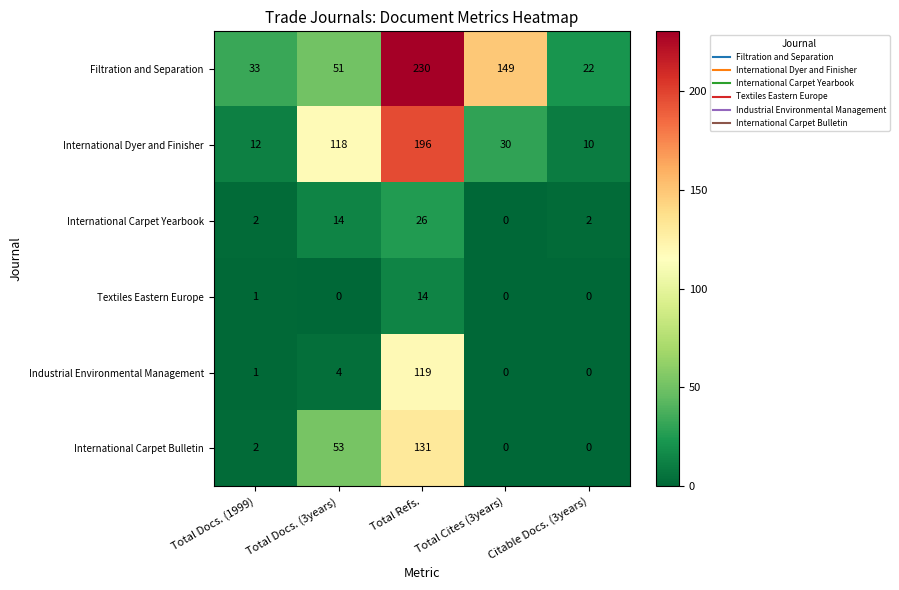

Between Total Docs. (3years) and Citable Docs. (3years), which series saw the biggest shift?

International Dyer and Finisher